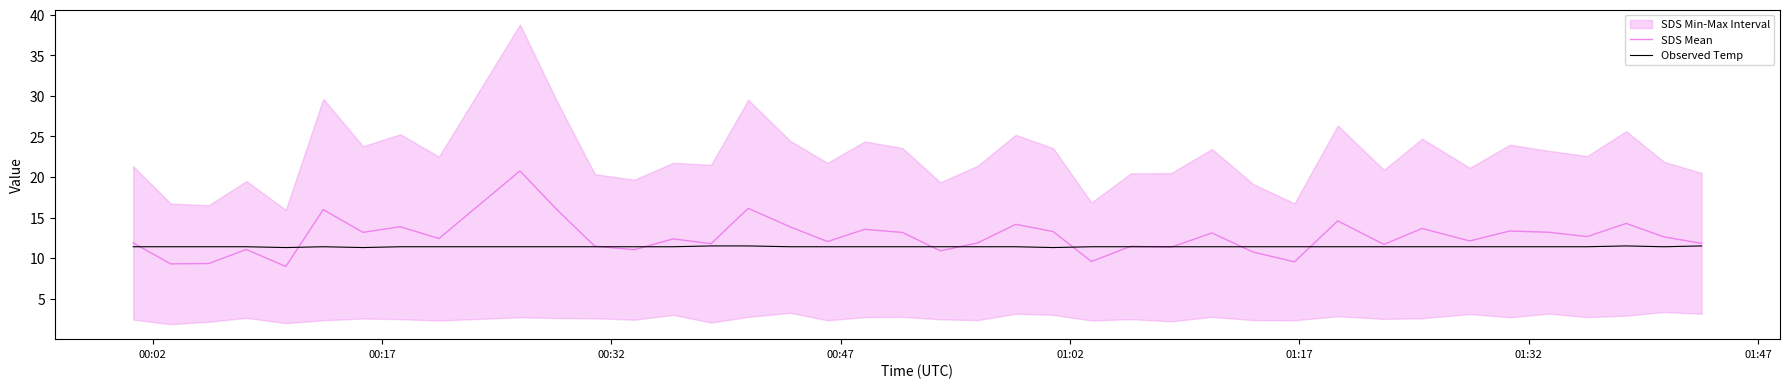

What is the highest value of the SDS Mean series?

20.8